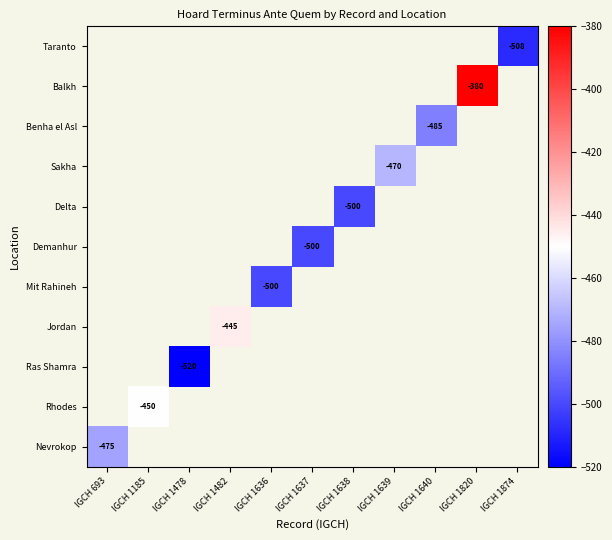

At which category does the chart reach its peak across all series?

IGCH 1820